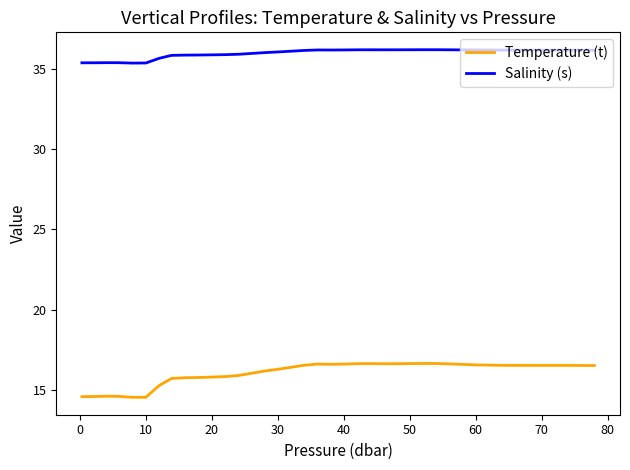

Count the number of categories in the chart.

40